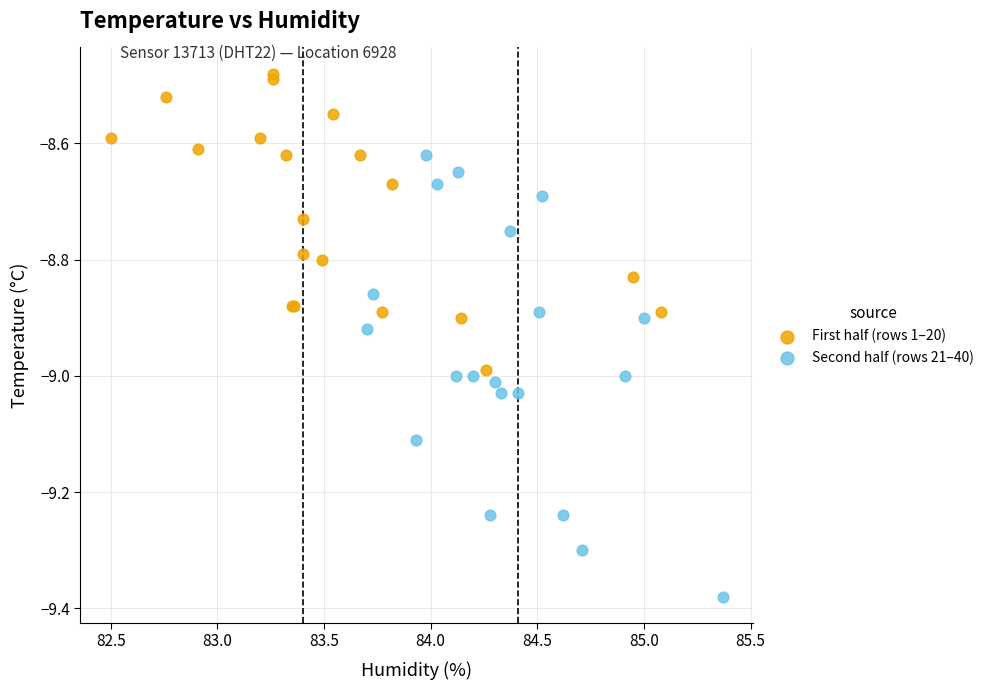

Which series reaches the minimum Y coordinate?

Second half (rows 21–40)